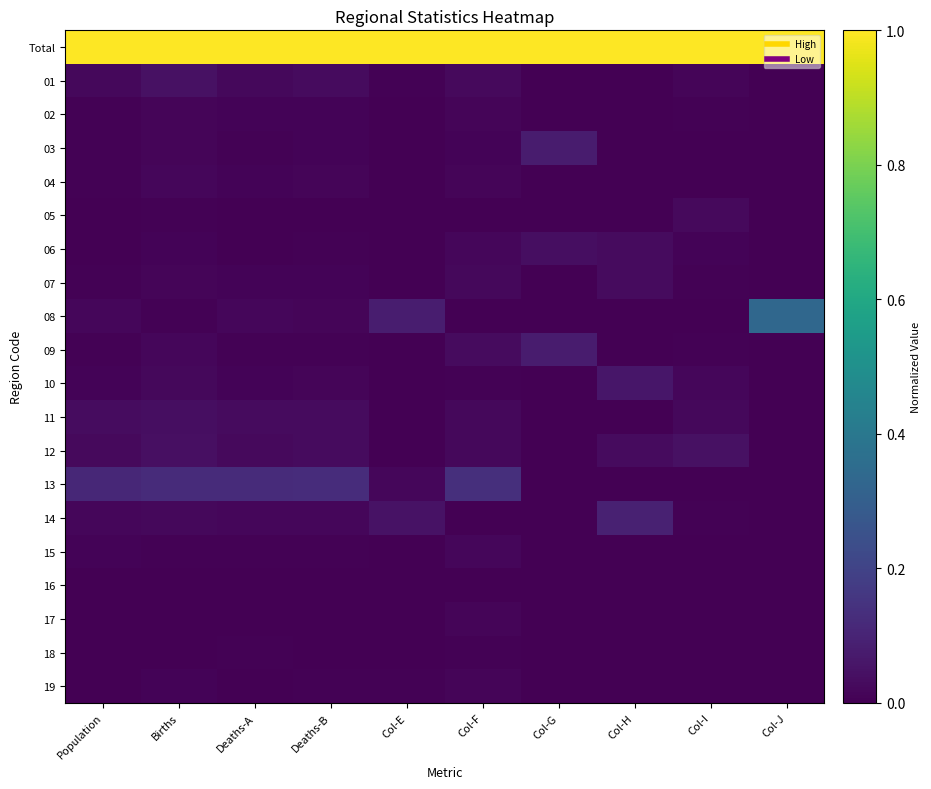

What is the difference between the highest and lowest values at Col-H?

1.0